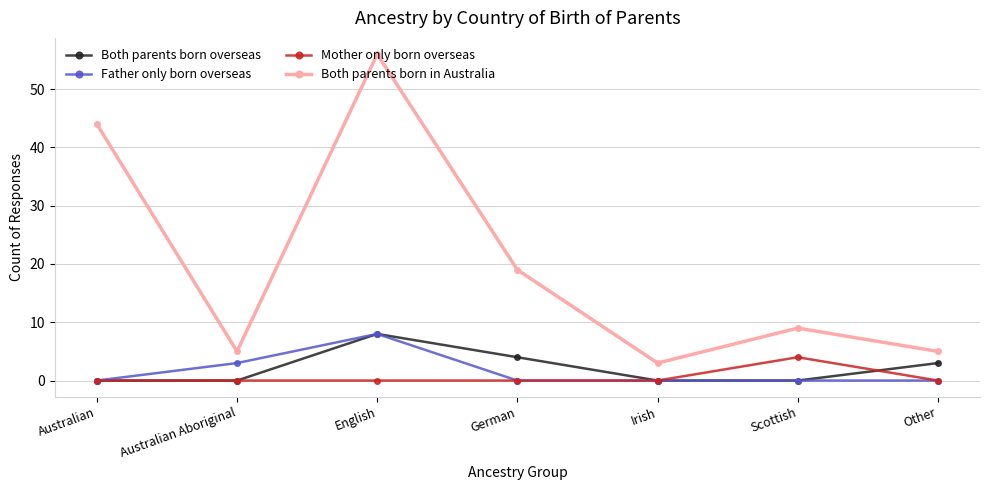

Which category has the highest value in the Father only born overseas series?

English